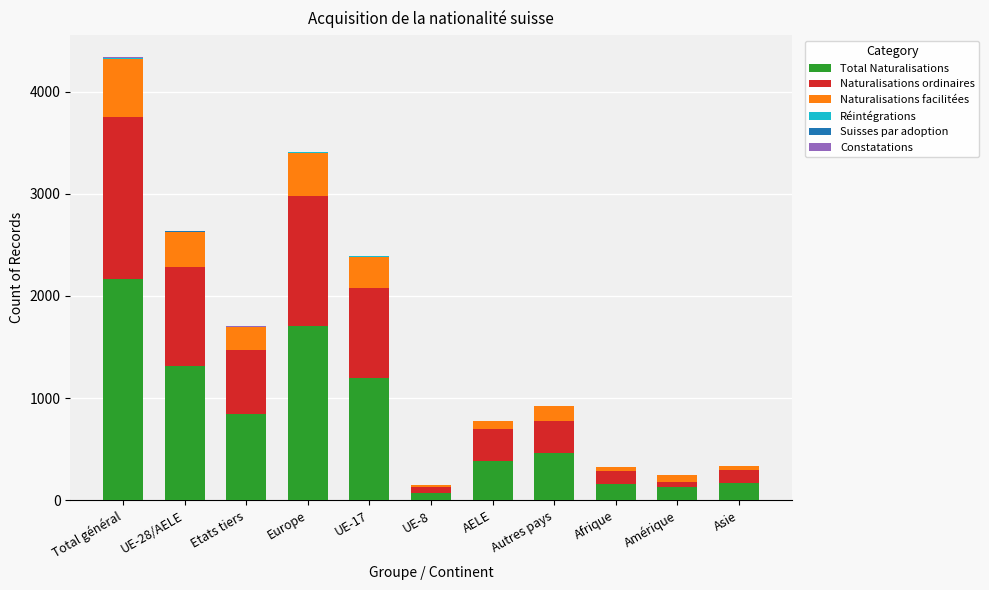

Count the number of categories in the chart.

11